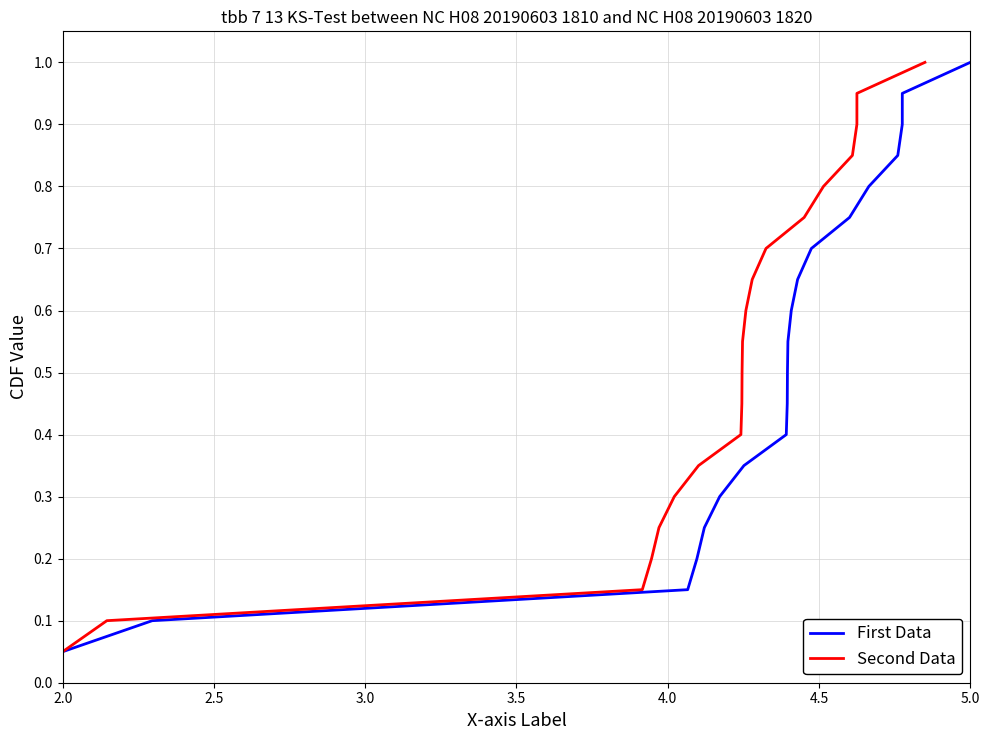

Which series has the widest spread of values?

First Data